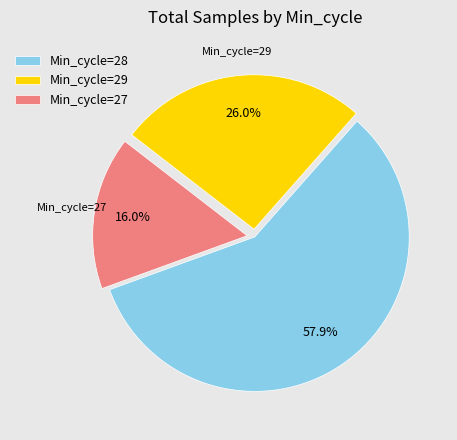

Combined, do Min_cycle=29 and Min_cycle=28 account for over 50%?

Yes